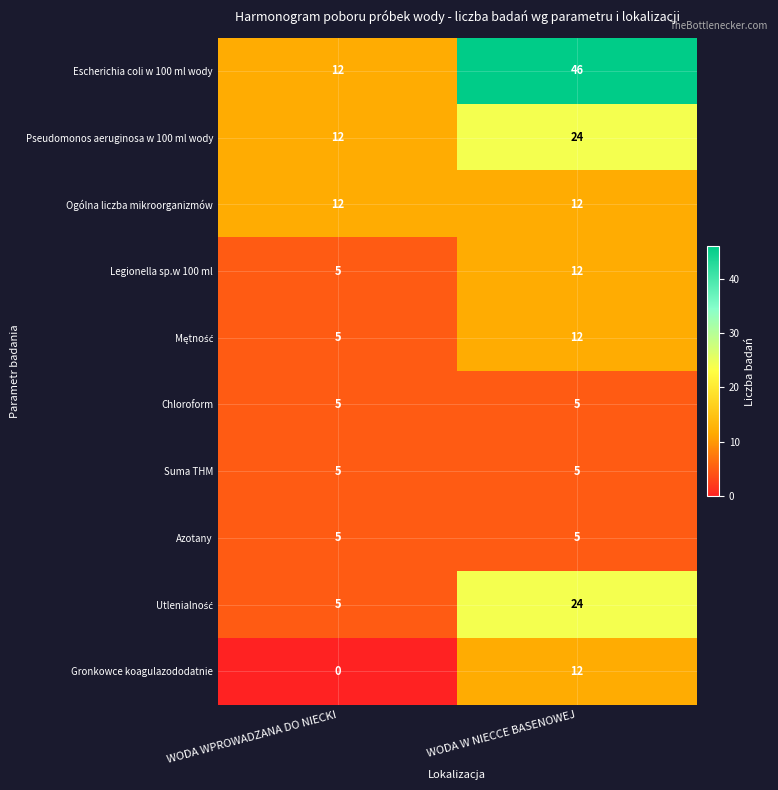

The value of Chloroform at WODA WPROWADZANA DO NIECKI is 7. True or false?

False